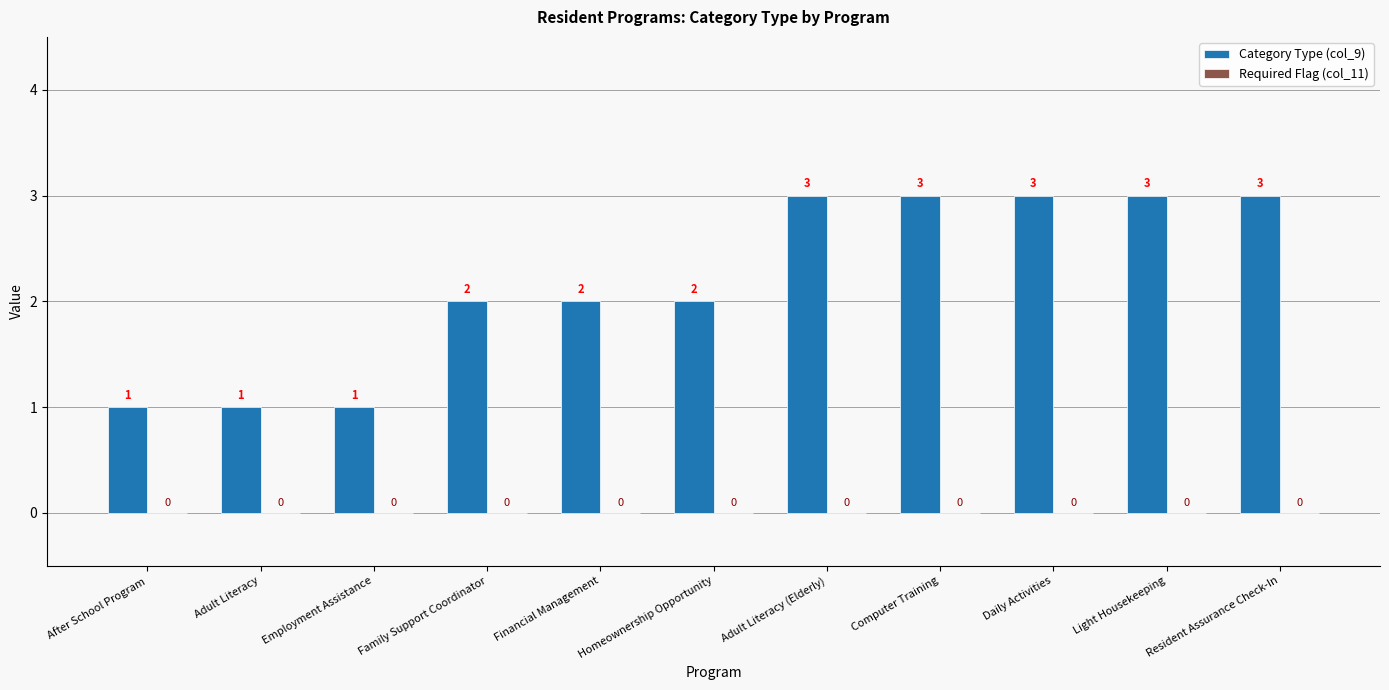

What is the greatest value displayed?

3